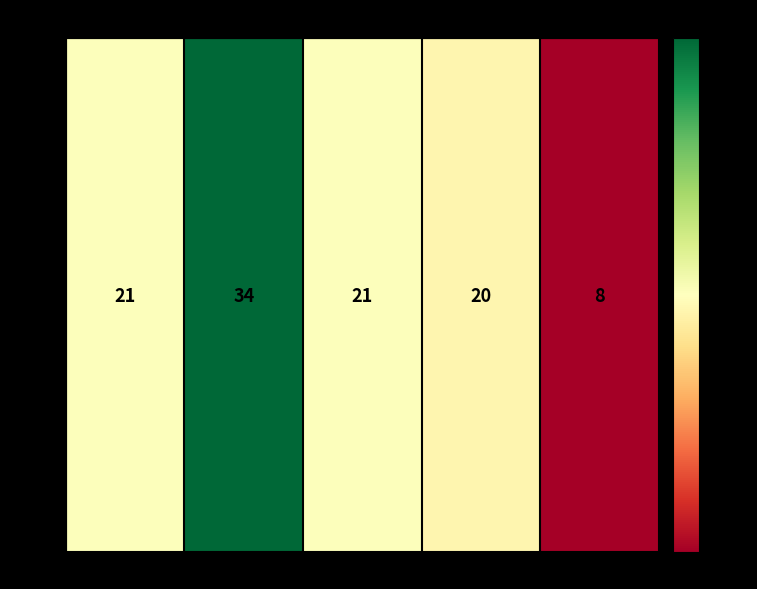

How many values exceed 21?

1